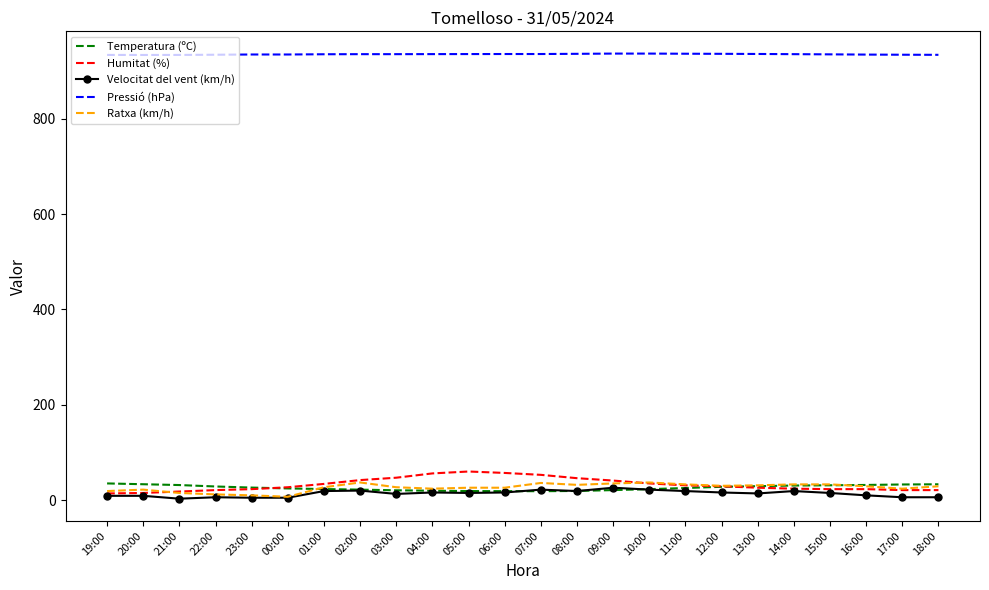

The value of Ratxa (km/h) at 16:00 is 29.0. True or false?

True